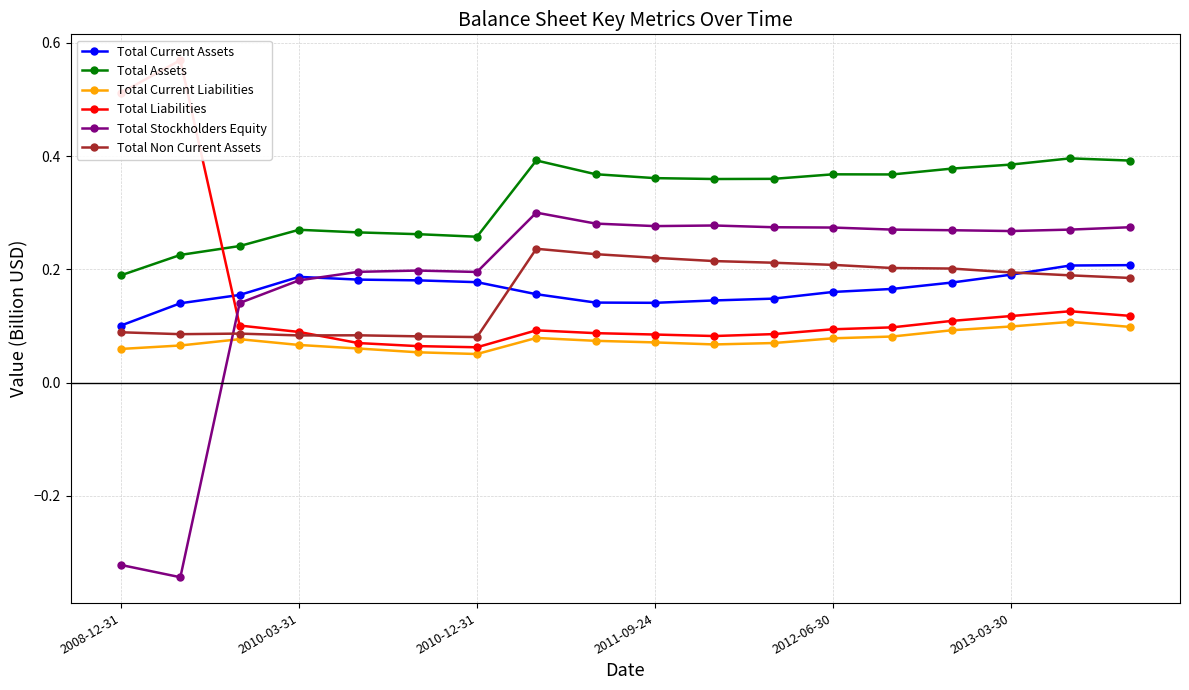

How many Total Stockholders Equity values are between 0 and 1?

16